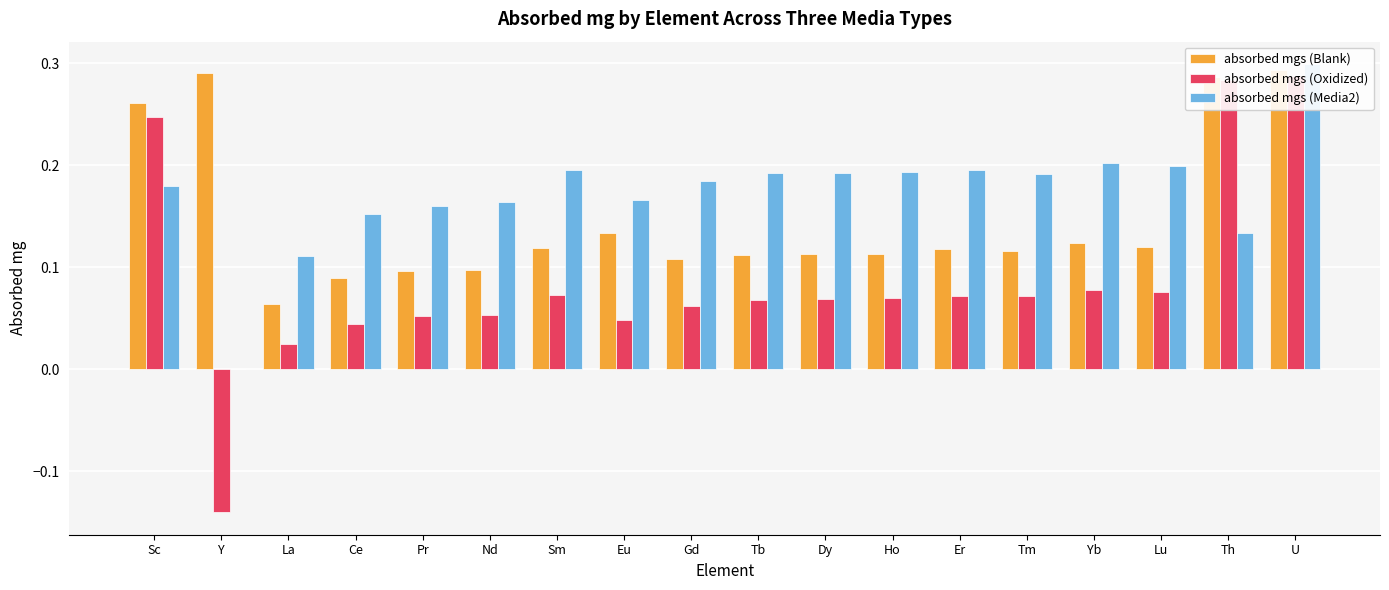

Which category has the lowest value across all series?

Y